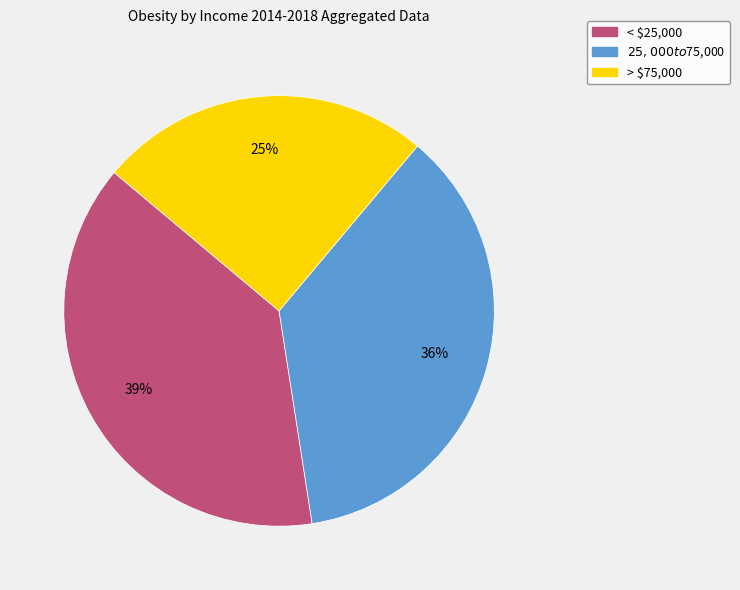

Is there any slice that represents more than half of the pie?

No